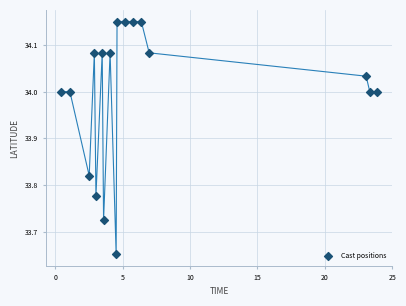

What is the range of X values (max minus min)?

23.4